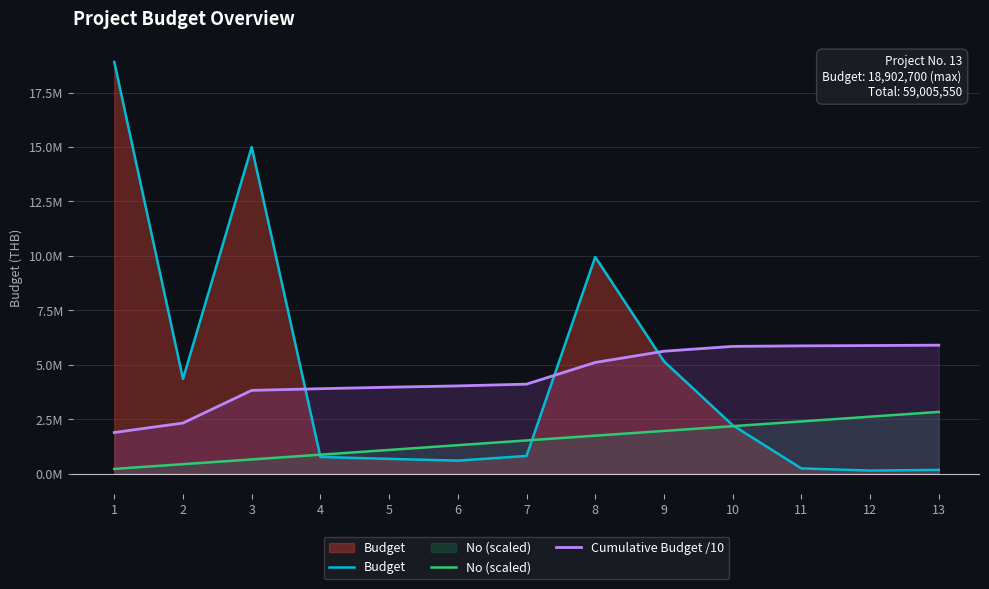

What is the minimum value shown in the chart?

143750.0